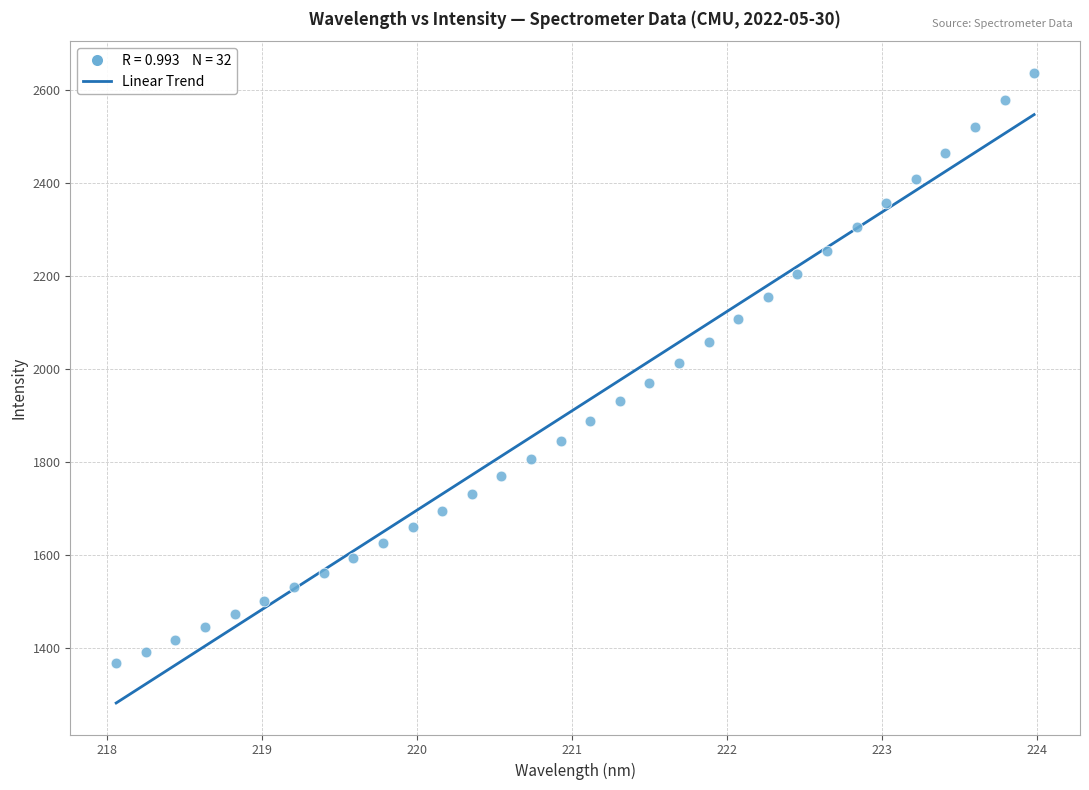

What is the range of X values (max minus min)?

5.9